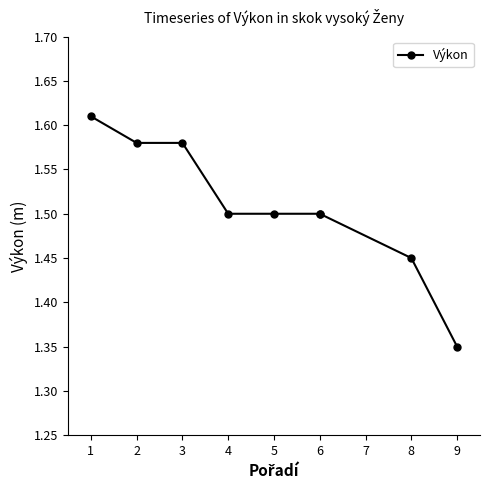

Between 2 and 5, which is larger?

2